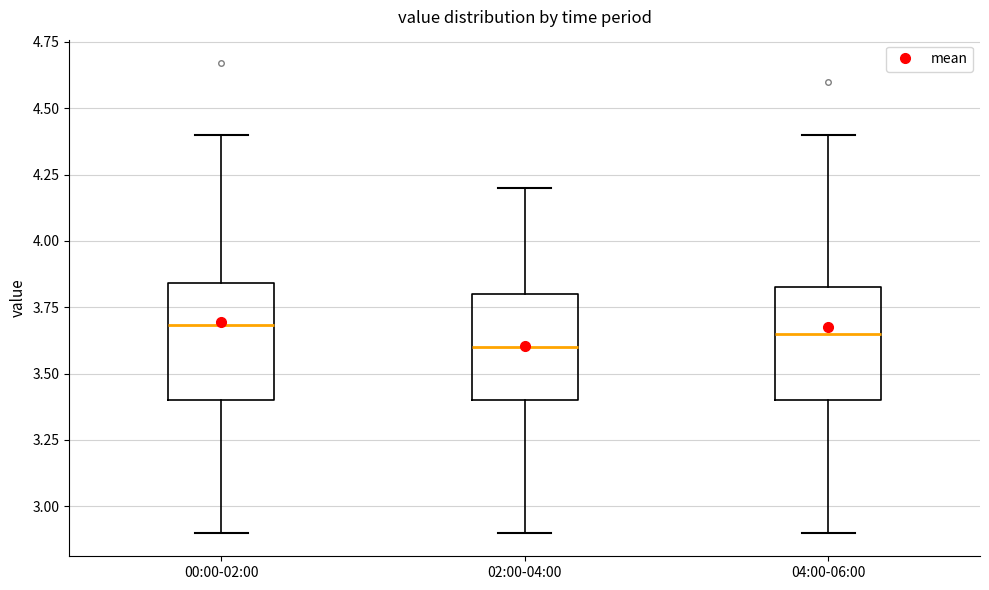

Where is the lower edge of the box for 00:00-02:00 on the y-axis? The values are not printed on the chart, so give them approximately, as read against the axis.

3.40